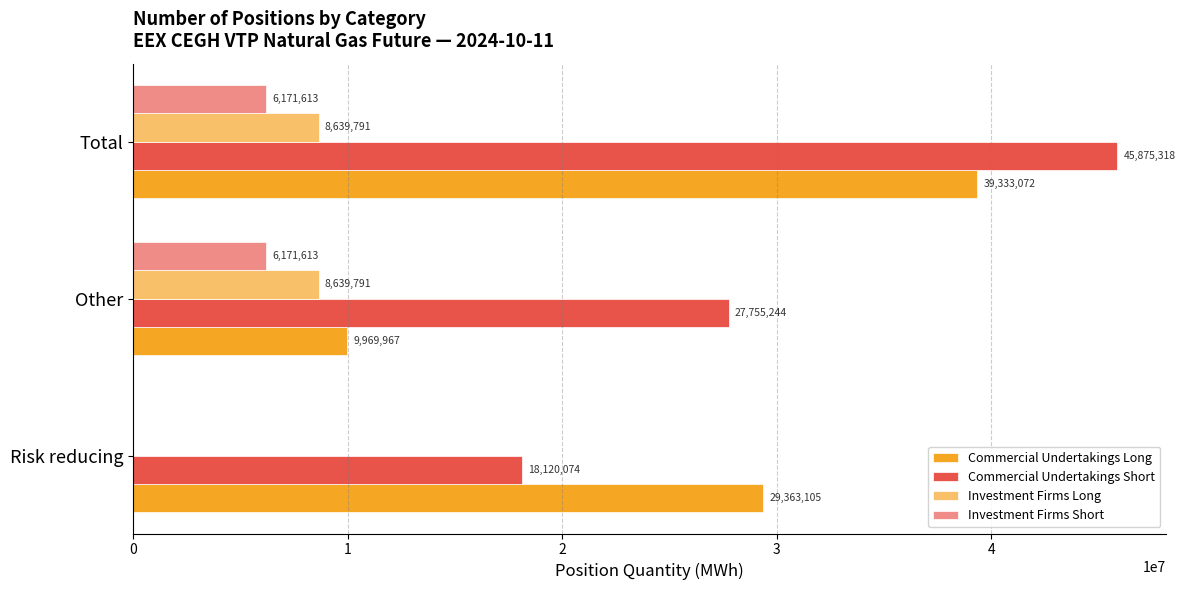

Is it true that Investment Firms Short equals 0 at Risk reducing?

True